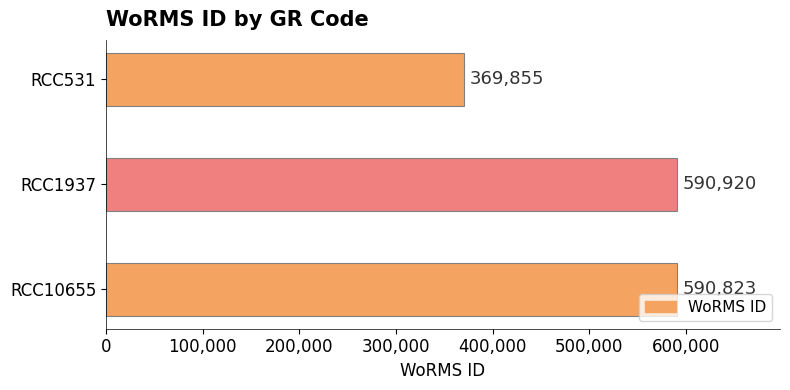

Reading top to bottom, transcribe all the data shown in this chart.

RCC531=369855	RCC1937=590920	RCC10655=590823